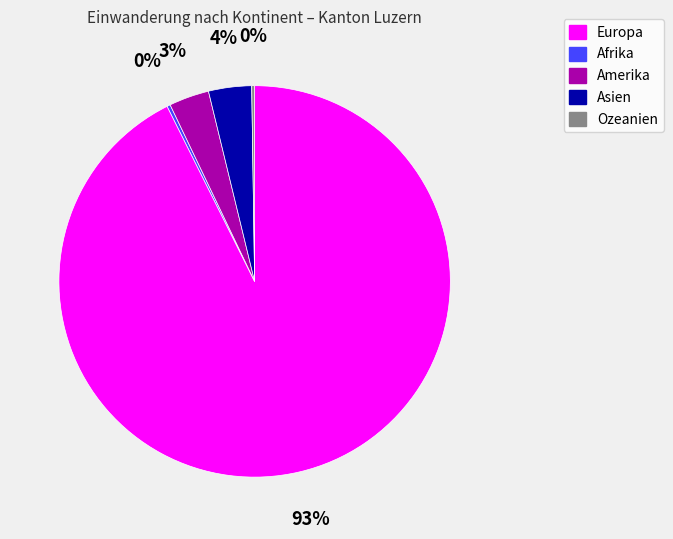

Does Europa represent more than half of the total?

Yes